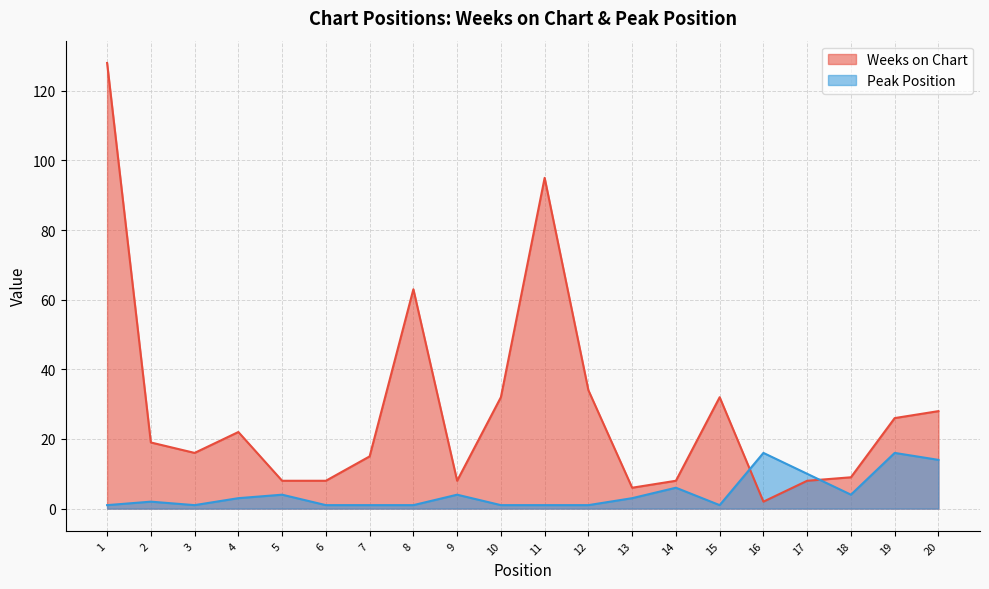

The value of Weeks on Chart at 12 is 46. True or false?

False